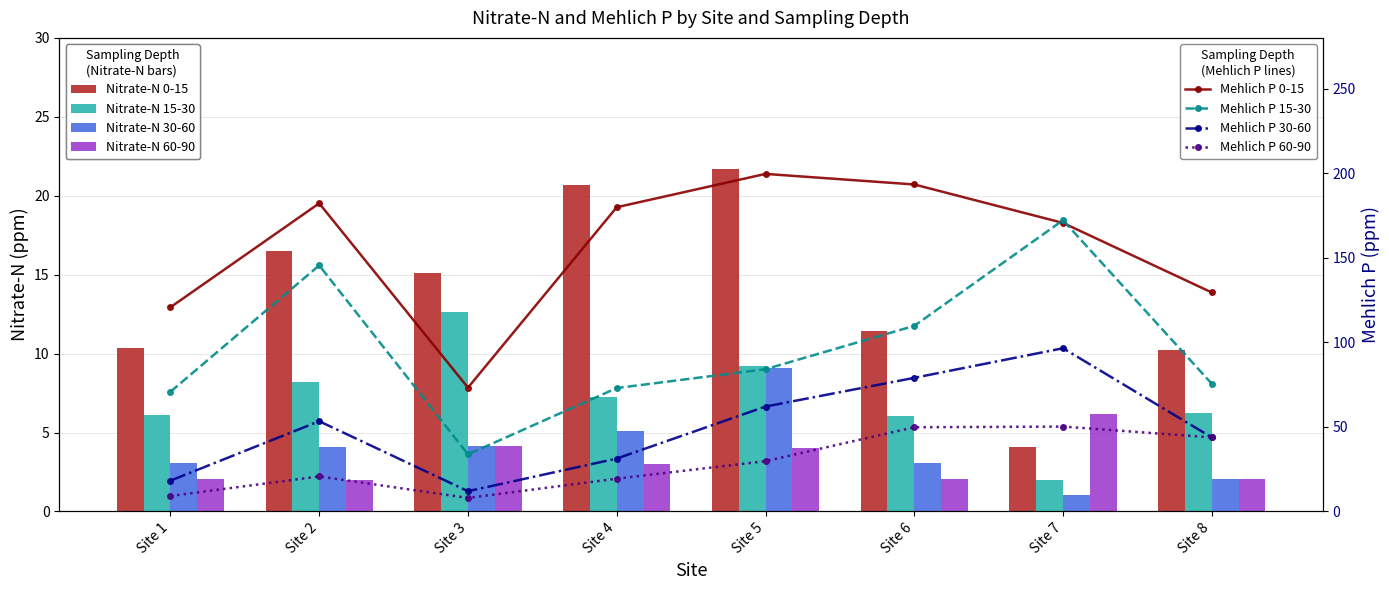

How many bars are there in each group?

4